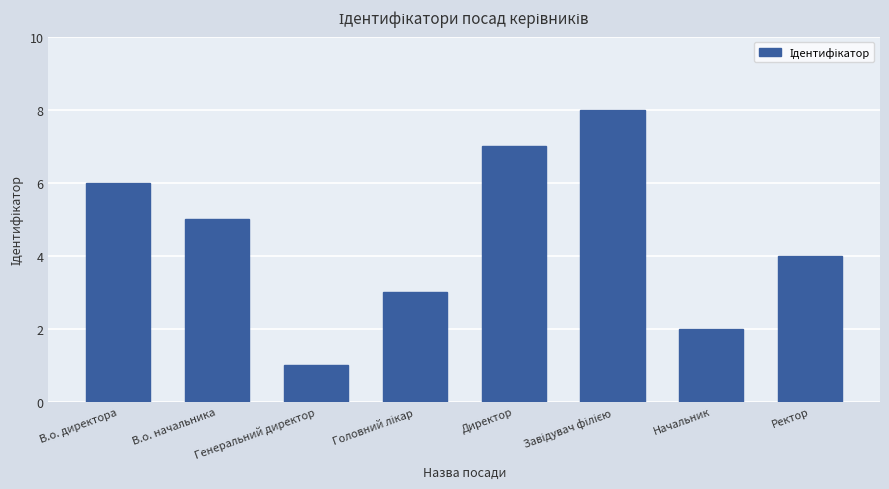

What is the maximum value shown in the chart?

8